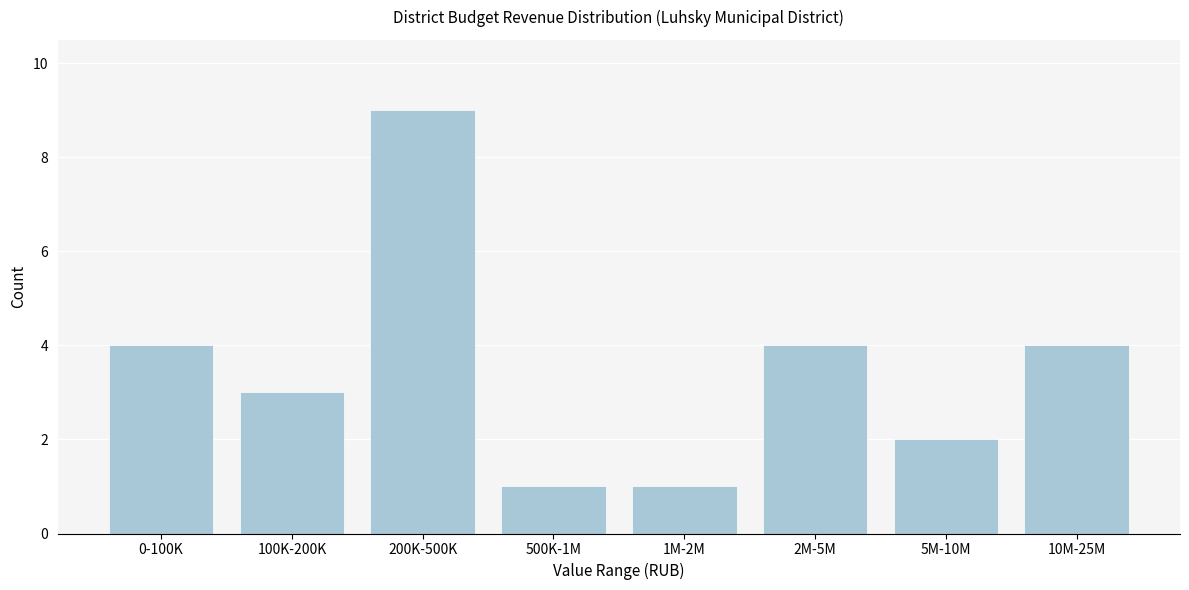

Reading right to left, transcribe all the data shown in this chart.

10M-25M=4	5M-10M=2	2M-5M=4	1M-2M=1	500K-1M=1	200K-500K=9	100K-200K=3	0-100K=4